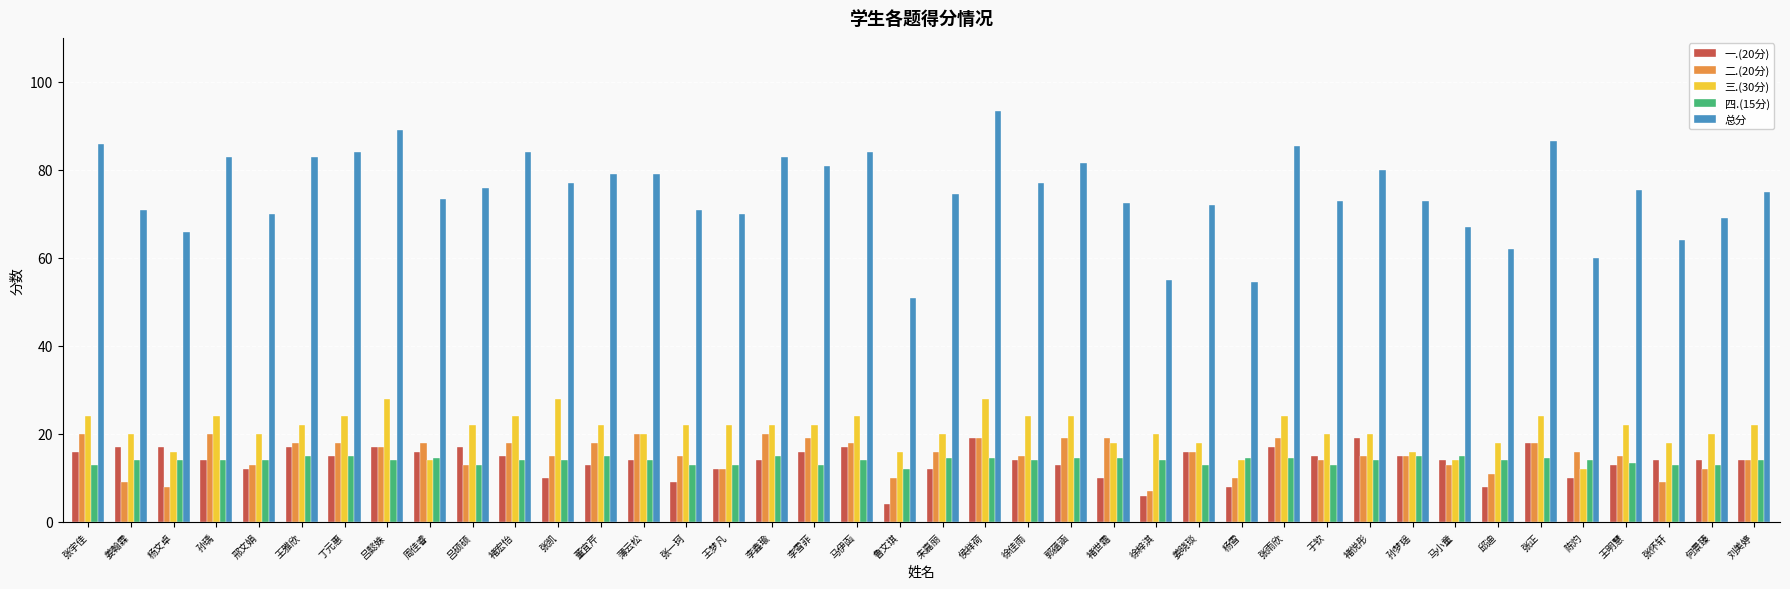

What are all the series names shown in the legend?

一.(20分), 二.(20分), 三.(30分), 四.(15分), 总分